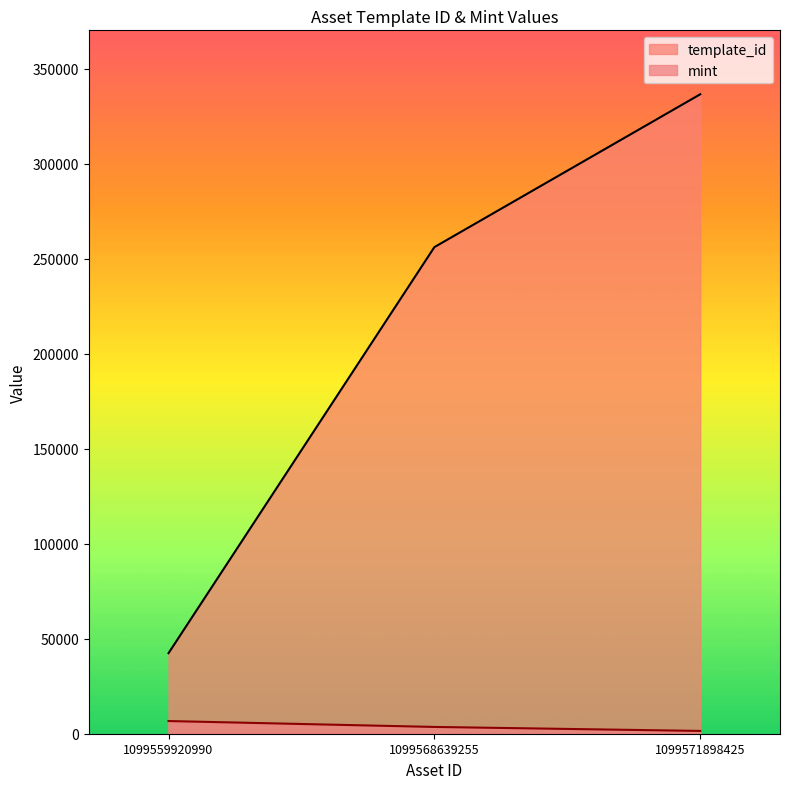

Reading left to right, list all the values displayed in this chart.

template_id: 1099559920990=42420	1099568639255=256179	1099571898425=336643
mint: 1099559920990=6674	1099568639255=3572	1099571898425=1471